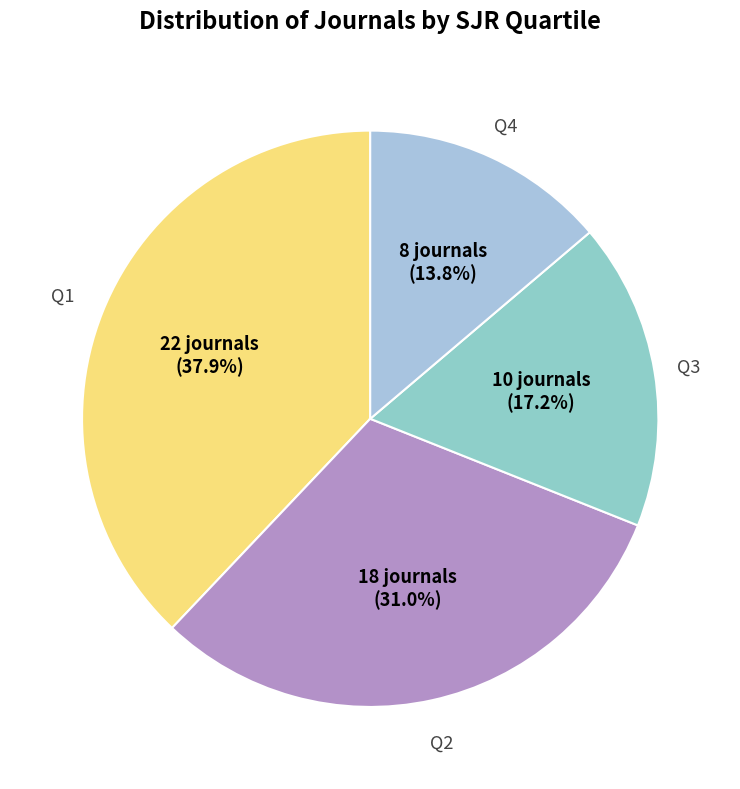

Count the number of slices in the pie.

4